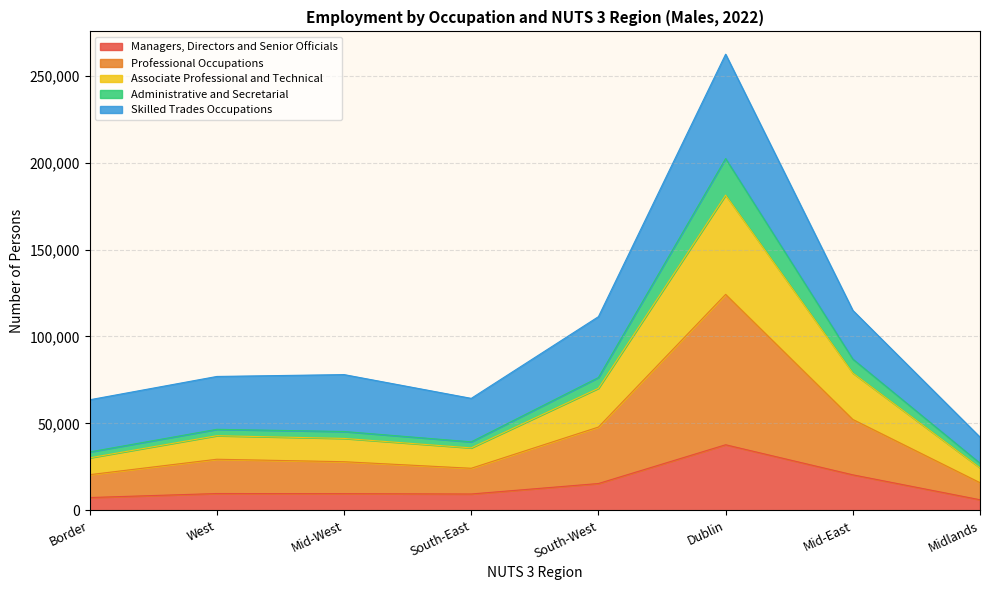

The value of Managers, Directors and Senior Officials at Mid-West is 9635. True or false?

True